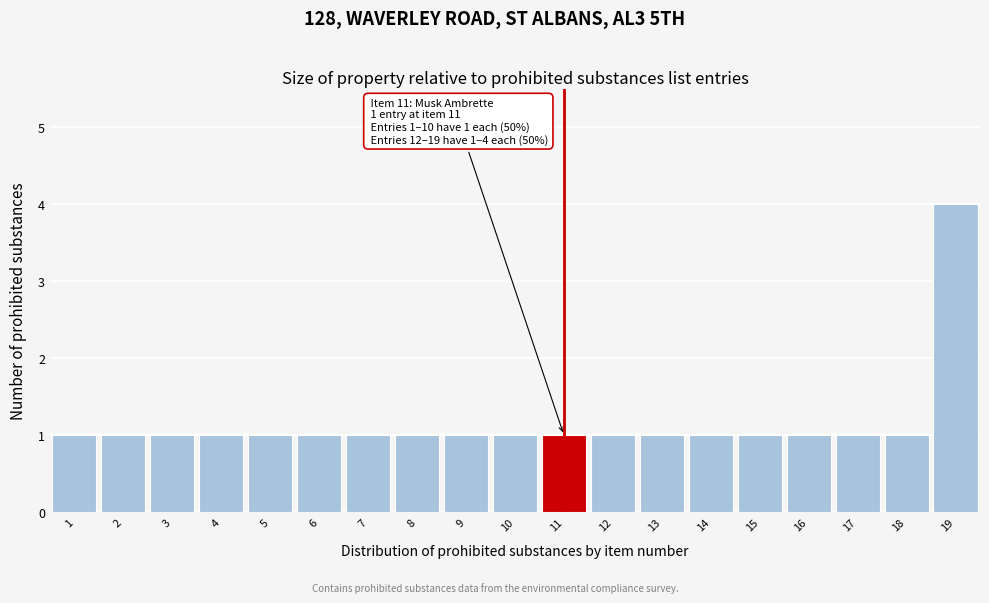

Reading right to left, list all the values displayed in this chart.

19=4	18=1	17=1	16=1	15=1	14=1	13=1	12=1	11=1	10=1	9=1	8=1	7=1	6=1	5=1	4=1	3=1	2=1	1=1